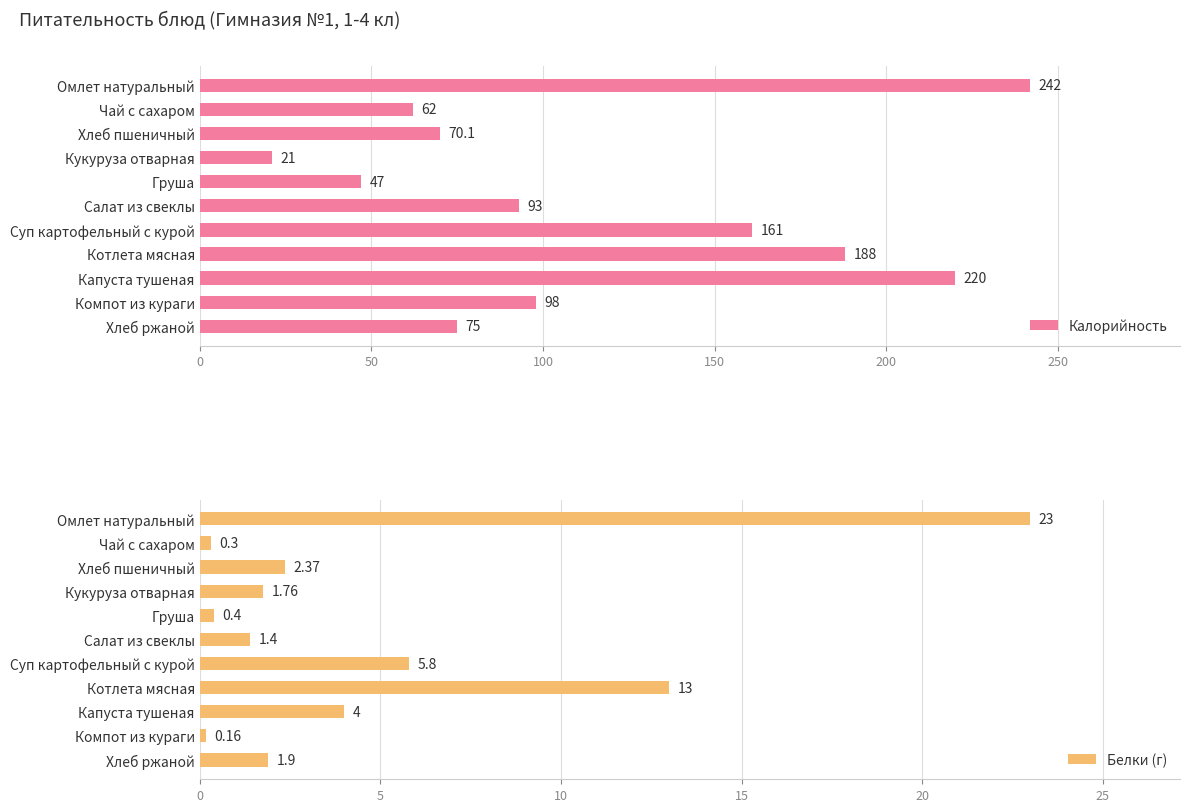

Rank the categories by Калорийность value from lowest to highest.

Кукуруза отварная, Груша, Чай с сахаром, Хлеб пшеничный, Хлеб ржаной, Салат из свеклы, Компот из кураги, Суп картофельный с курой, Котлета мясная, Капуста тушеная, Омлет натуральный